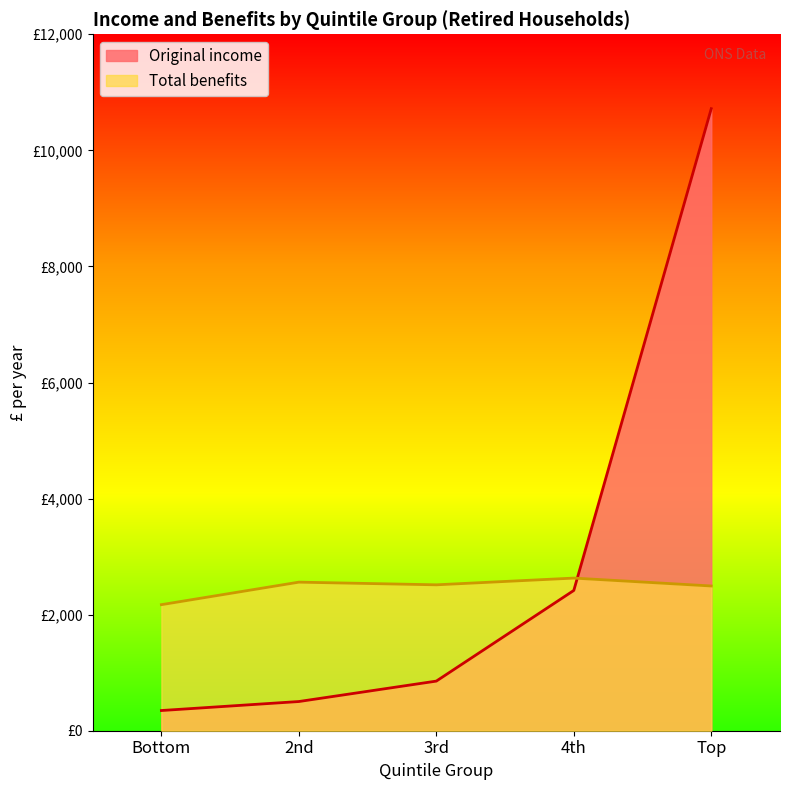

True or false: Total benefits has more than 0 points higher than both neighbors.

True